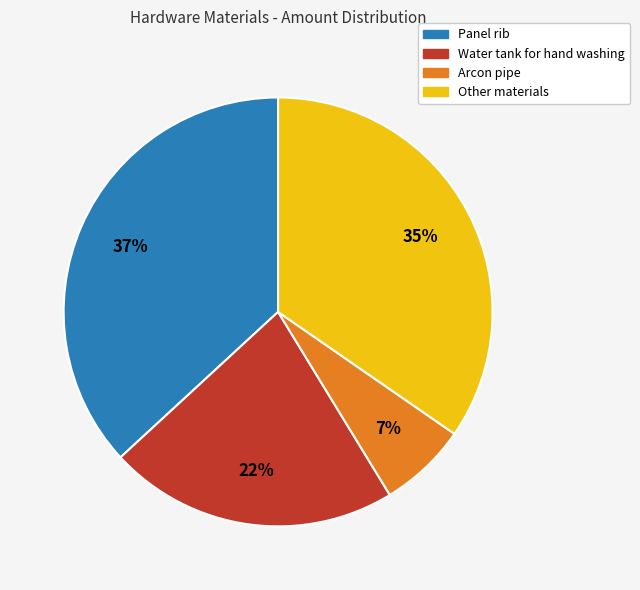

To the nearest percent, what is the difference between the largest and smallest slice percentages?

30%